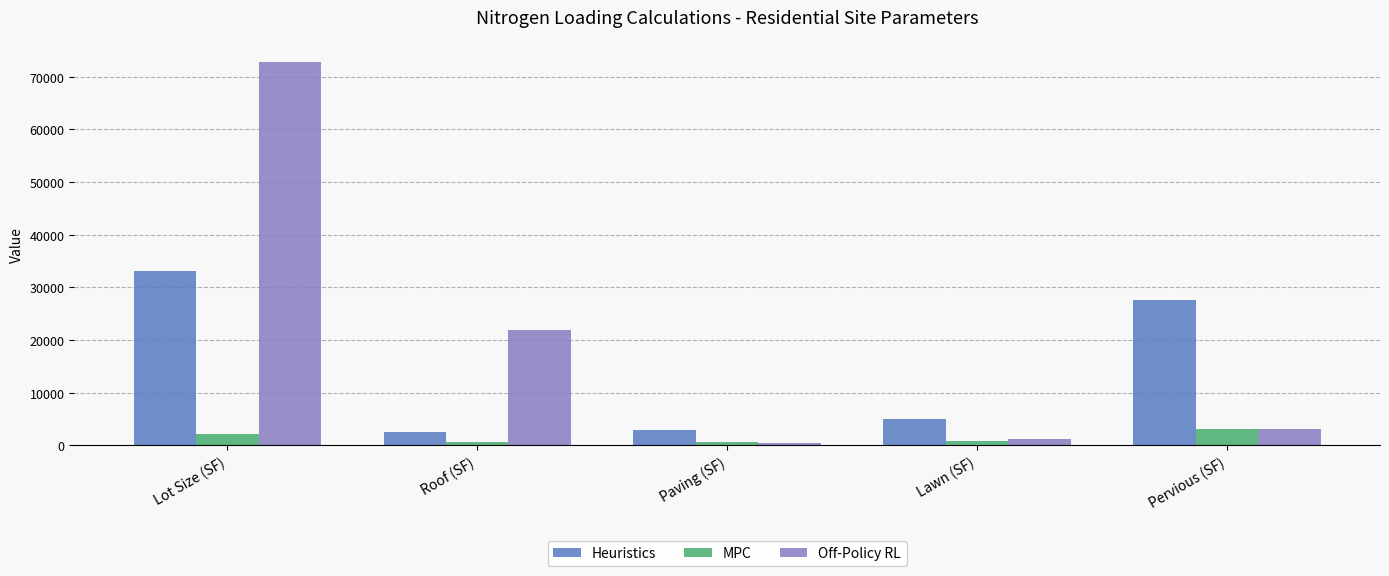

What is the total value across all series at Roof (SF)?

24982.9